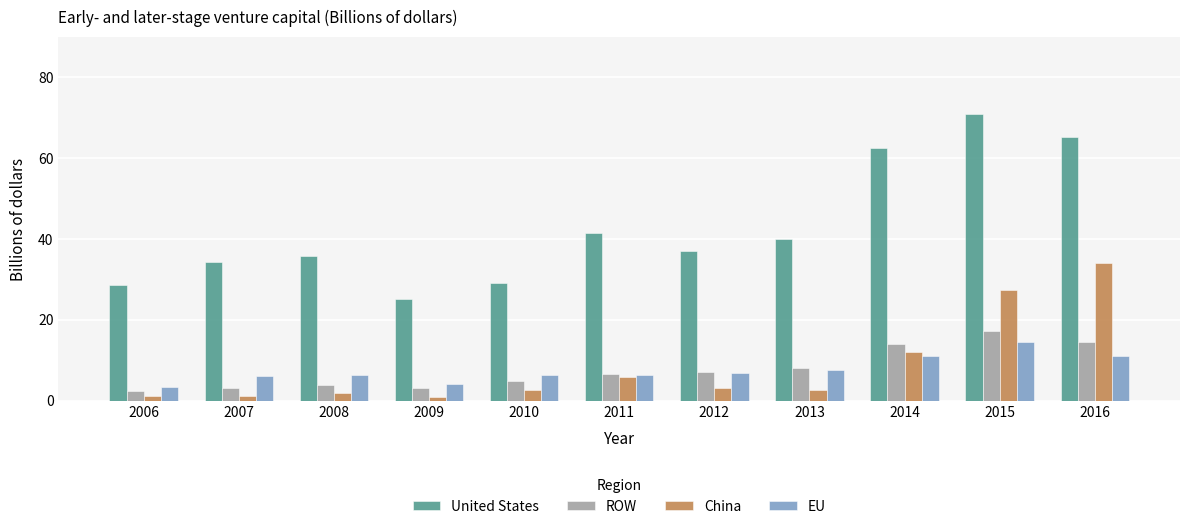

What is the spread (max minus min) of values at 2006?

27.4